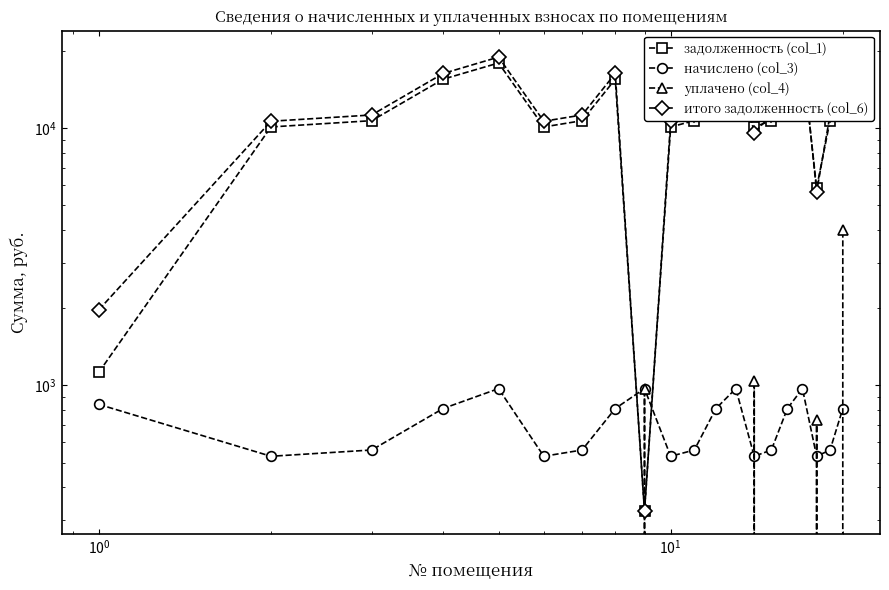

How many categories are shown in the chart?

20